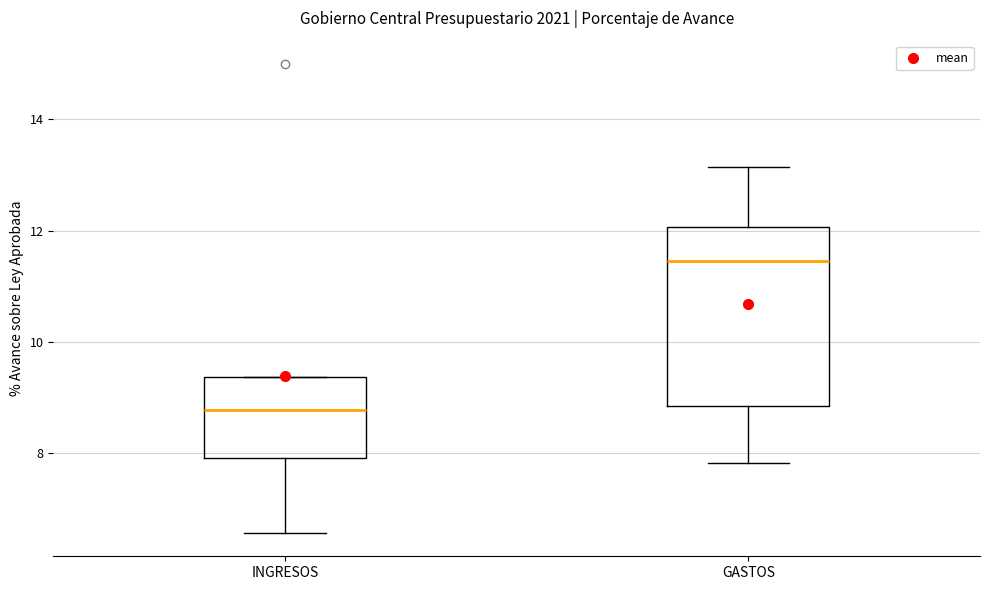

Where does the median line of the box for GASTOS sit on the y-axis? The values are not printed on the chart, so give them approximately, as read against the axis.

11.4